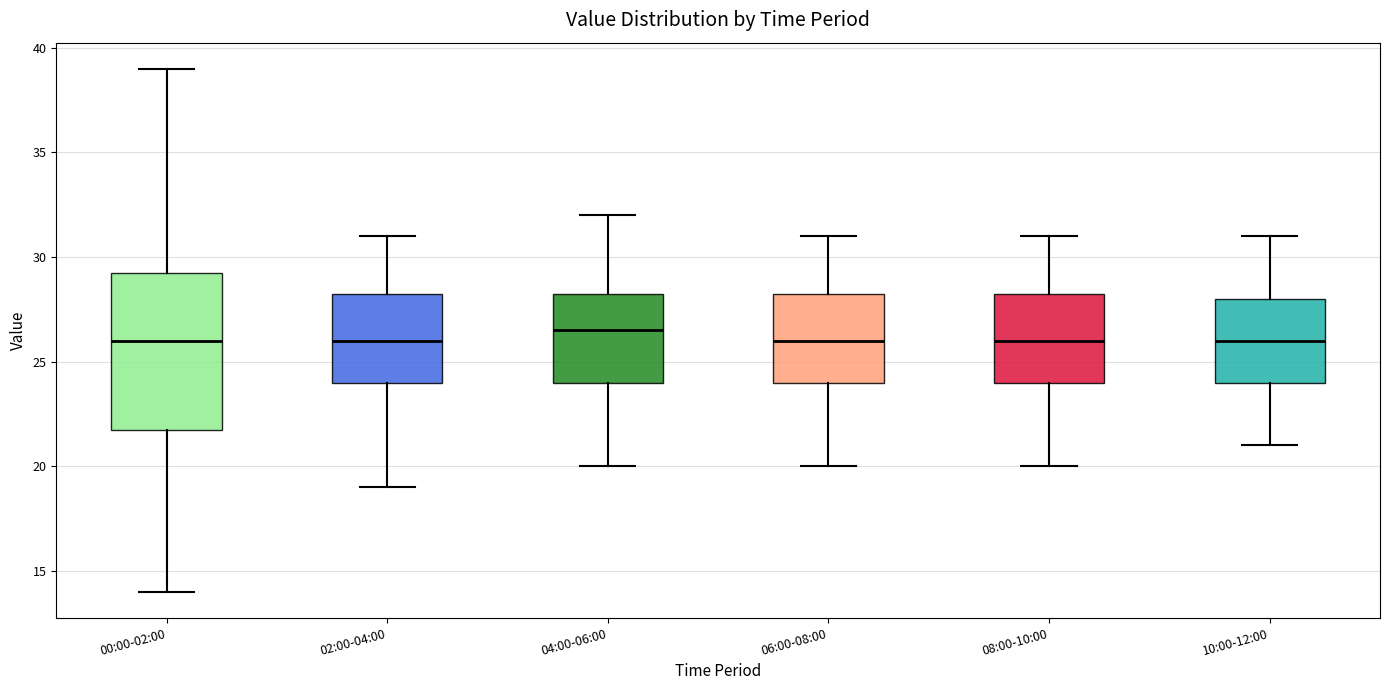

Where does the median line of the box for 08:00-10:00 sit on the y-axis? The values are not printed on the chart, so give them approximately, as read against the axis.

26.0